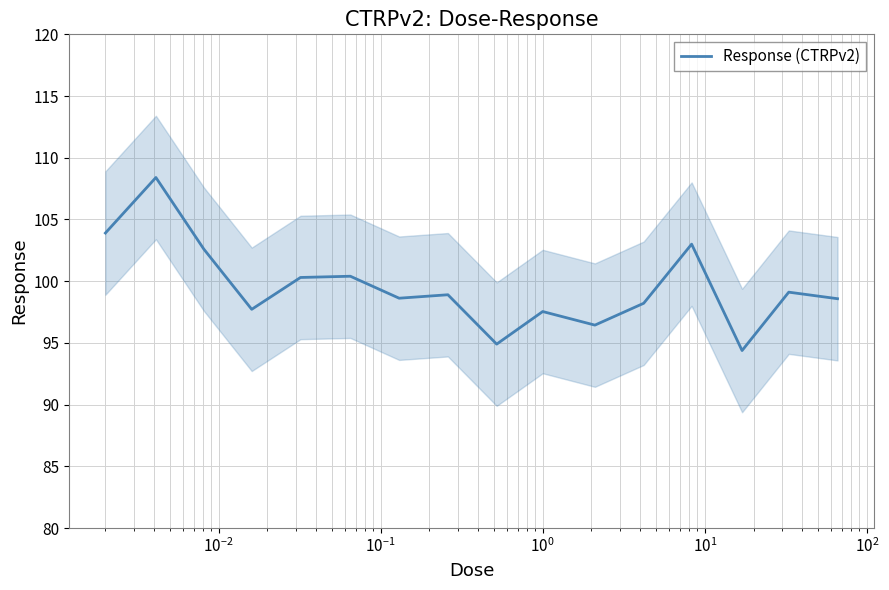

True or false: the data has more than 0 interior local peaks.

True